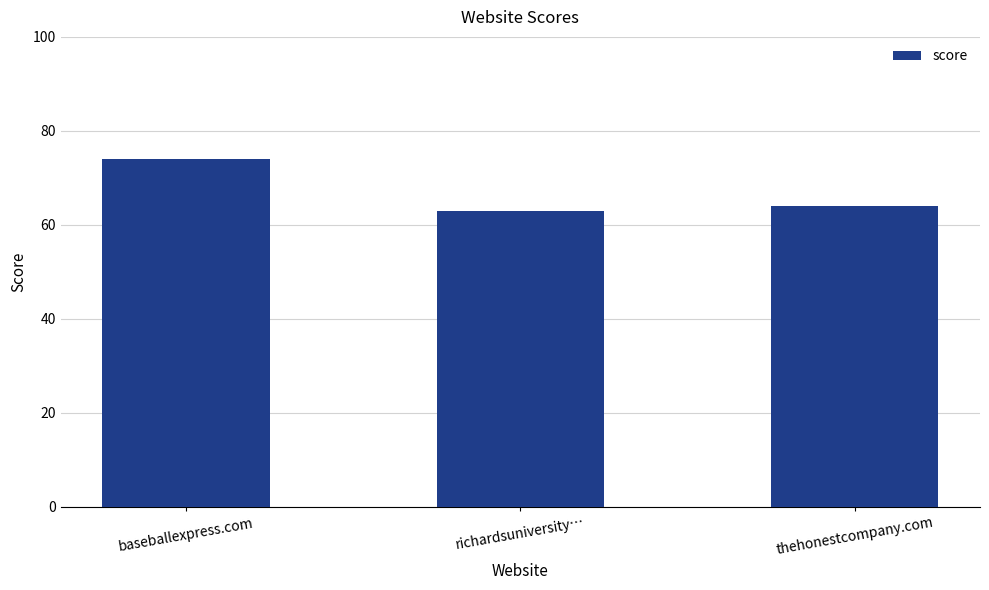

What is the maximum value shown in the chart?

74